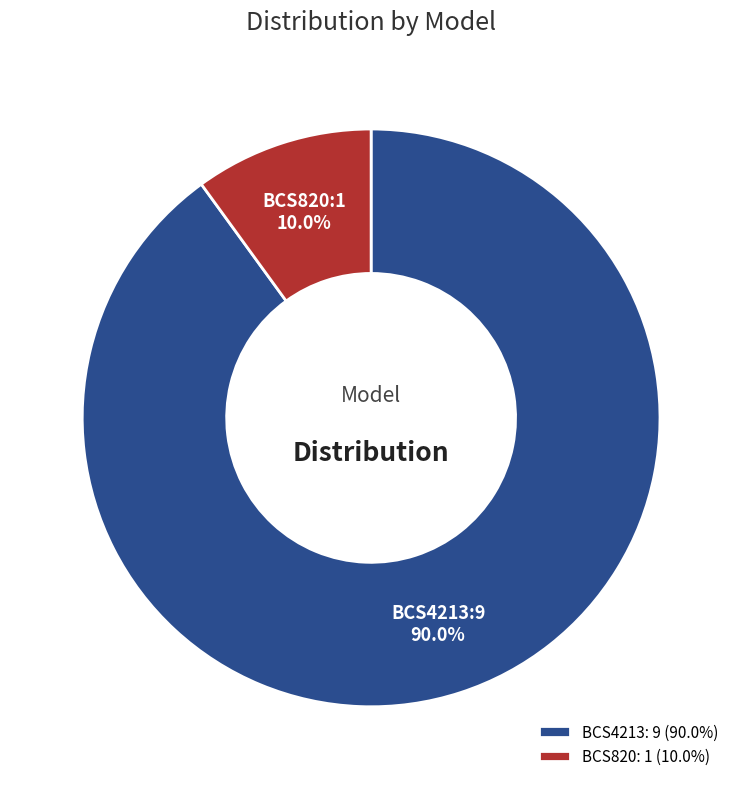

Is there a majority slice in this chart?

Yes